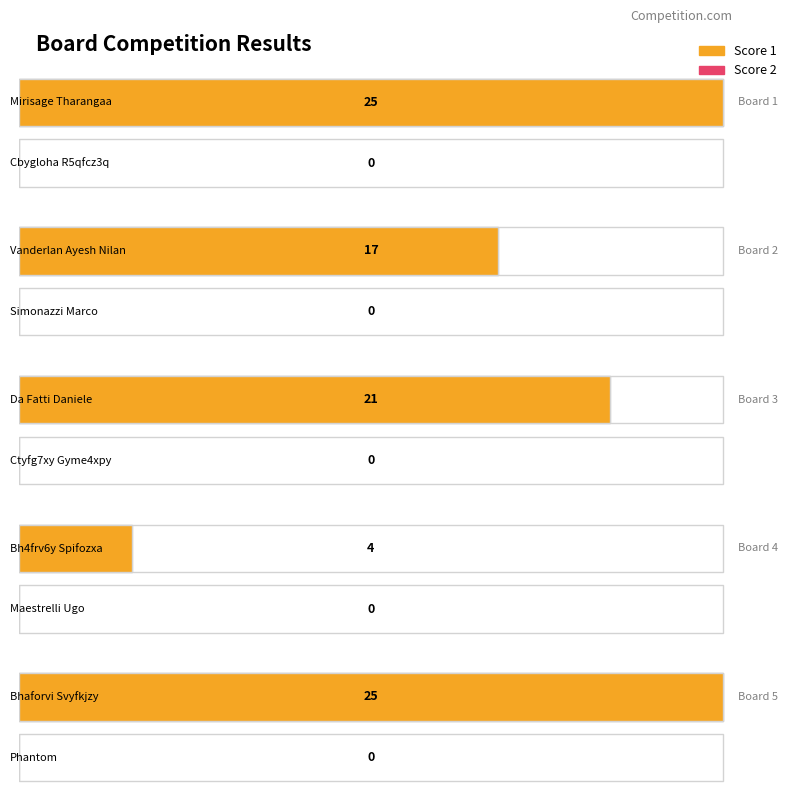

How many data points in Score 1 are above 21?

2